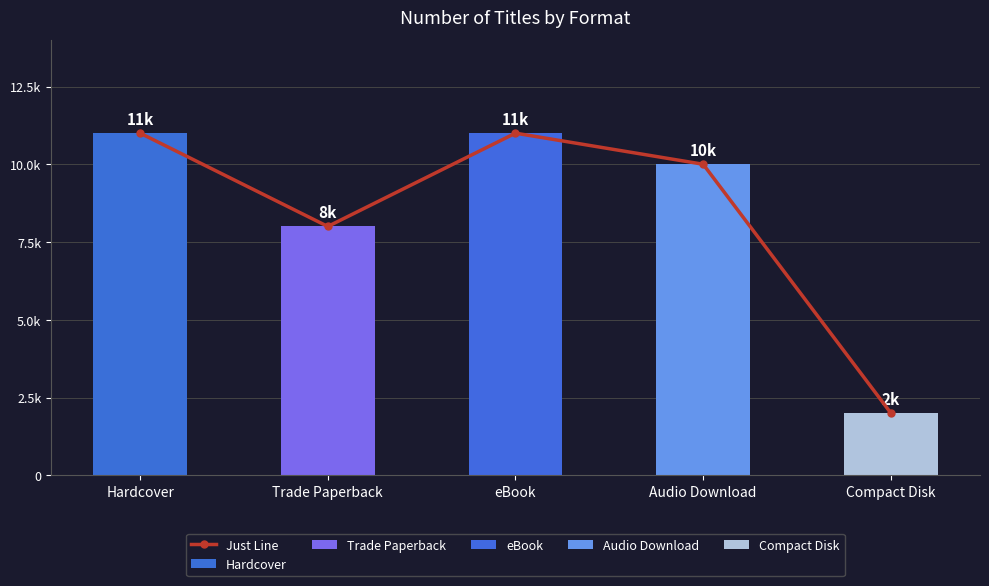

List the labels in order of value, largest first.

Hardcover, eBook, Audio Download, Trade Paperback, Compact Disk